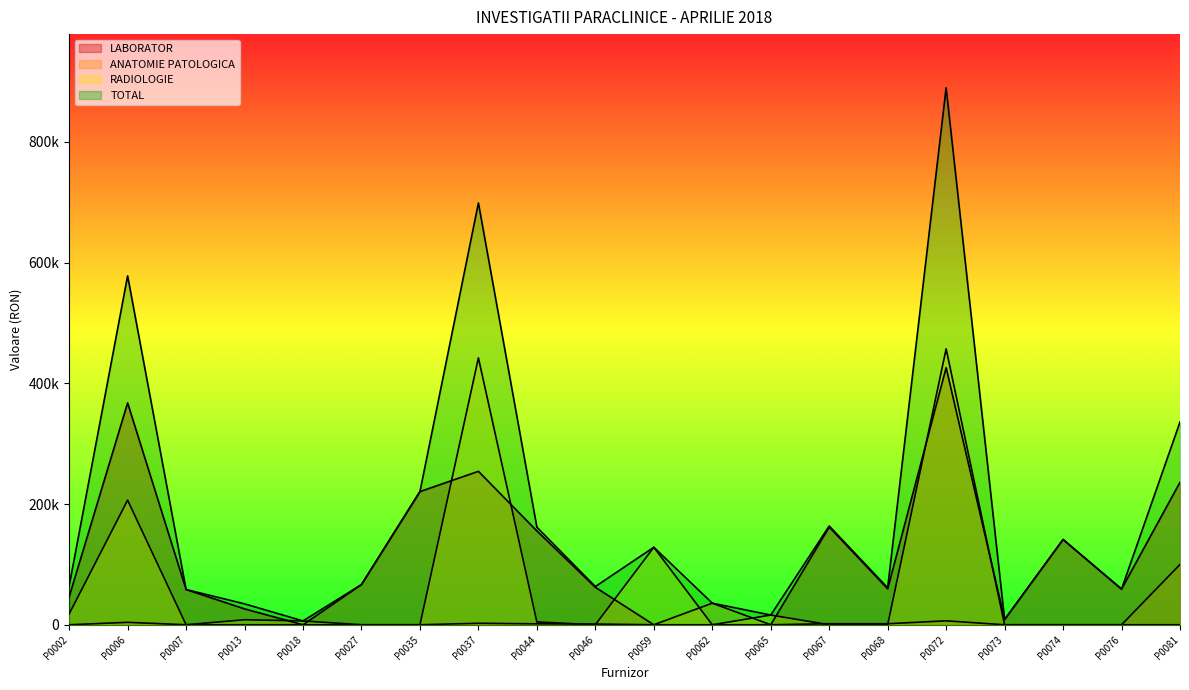

At how many categories does at least one series exceed 414351?

3